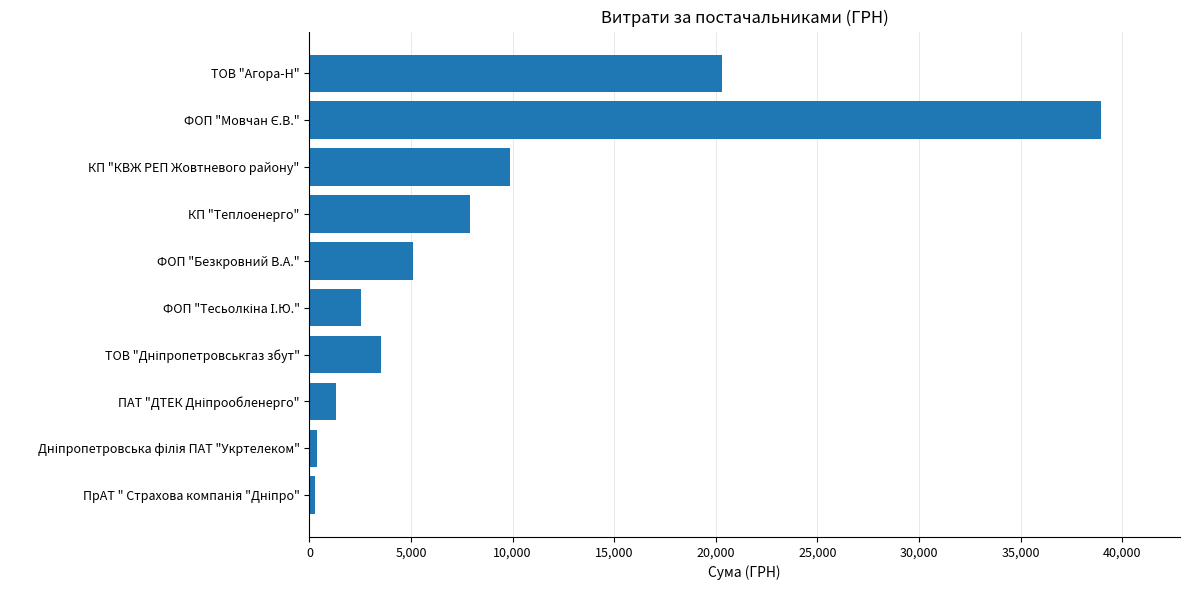

The value at ФОП "Безкровний В.А." is 5113.2. True or false?

True